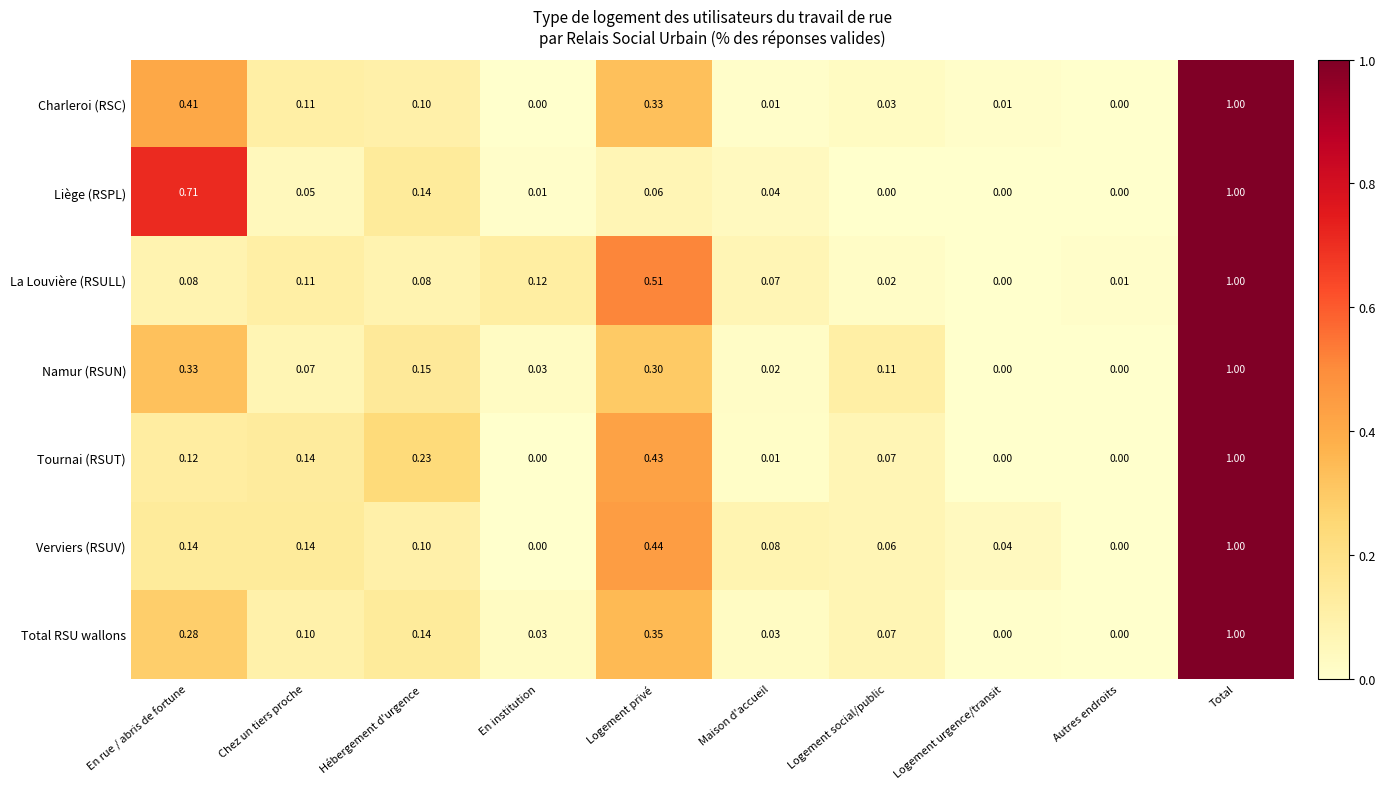

At which label is La Louvière (RSULL) closest to 0?

Logement urgence/transit